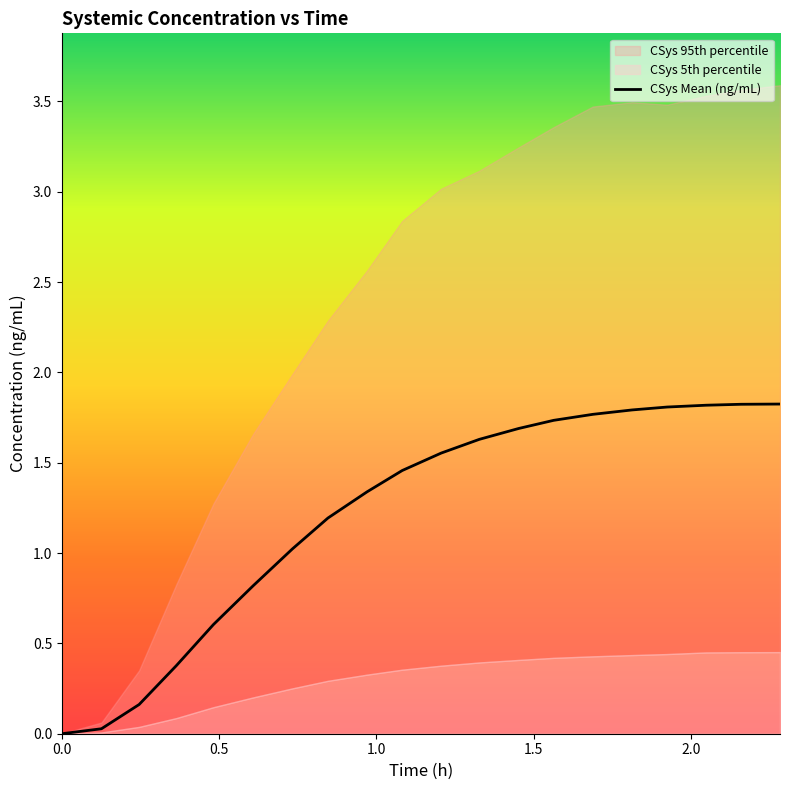

Reading right to left, extract all data points from this chart.

CSys Mean (ng/mL): 2.283935070037842=1.8	2.160294771194458=1.8	2.0485382080078125=1.8	1.9250952005386353=1.8	1.8137263059616089=1.8	1.688655972480774=1.8	1.5640370845794678=1.7	1.4530287981033325=1.7	1.327617883682251=1.6	1.20634126663208=1.6	1.0825316905975342=1.5	0.9704192280769348=1.3	0.8461747765541077=1.2	0.7334174513816833=1.0	0.6083949208259583=0.8	0.48203131556510925=0.6	0.3639187514781952=0.4	0.24569006264209747=0.2	0.1259581446647644=0.0	0.0=0.0
CSys 95th percentile: 2.283935070037842=3.6	2.160294771194458=3.6	2.0485382080078125=3.5	1.9250952005386353=3.5	1.8137263059616089=3.5	1.688655972480774=3.5	1.5640370845794678=3.4	1.4530287981033325=3.2	1.327617883682251=3.1	1.20634126663208=3.0	1.0825316905975342=2.8	0.9704192280769348=2.6	0.8461747765541077=2.3	0.7334174513816833=2.0	0.6083949208259583=1.7	0.48203131556510925=1.3	0.3639187514781952=0.8	0.24569006264209747=0.4	0.1259581446647644=0.1	0.0=0.0
CSys 5th percentile: 2.283935070037842=0.5	2.160294771194458=0.5	2.0485382080078125=0.4	1.9250952005386353=0.4	1.8137263059616089=0.4	1.688655972480774=0.4	1.5640370845794678=0.4	1.4530287981033325=0.4	1.327617883682251=0.4	1.20634126663208=0.4	1.0825316905975342=0.4	0.9704192280769348=0.3	0.8461747765541077=0.3	0.7334174513816833=0.3	0.6083949208259583=0.2	0.48203131556510925=0.1	0.3639187514781952=0.1	0.24569006264209747=0.0	0.1259581446647644=0.0	0.0=0.0